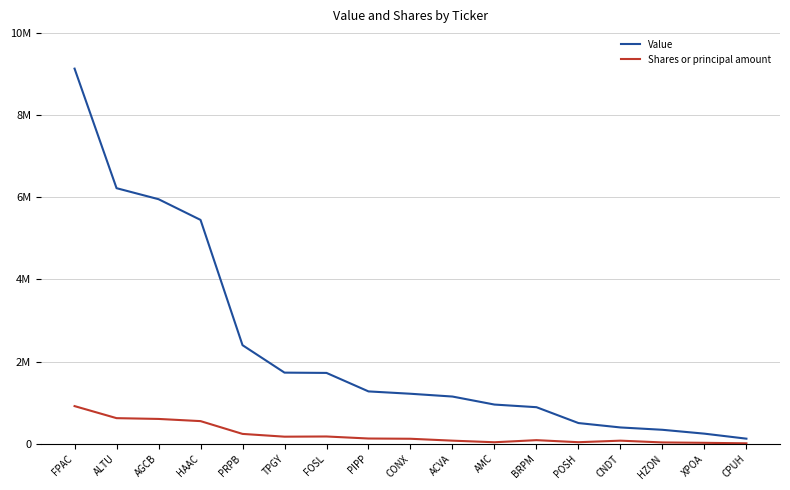

What is the sum of the Shares or principal amount values at CNDT and ACVA?

155109